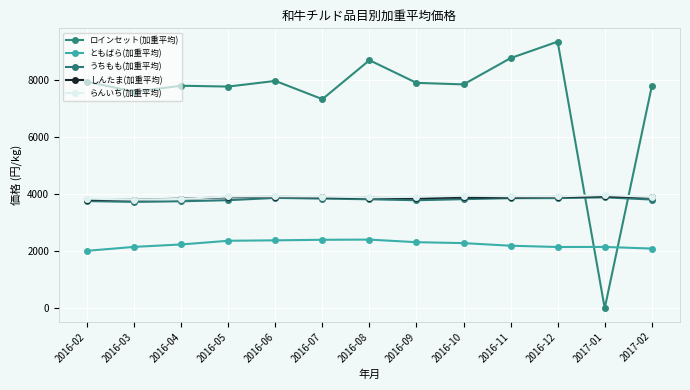

What is the highest value of the うちもも(加重平均) series?

3896.0